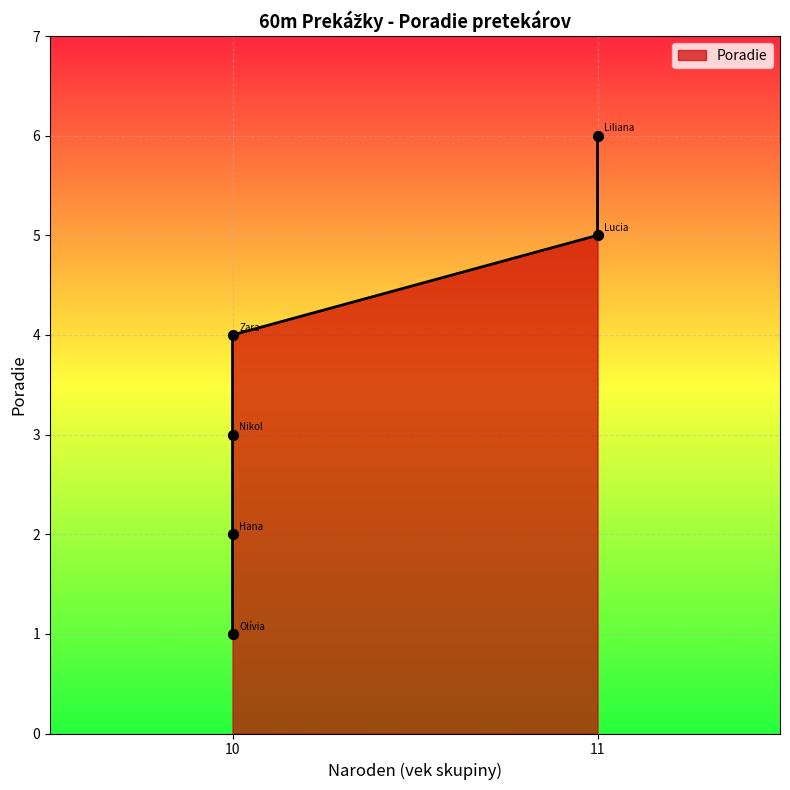

What is the change in value from Kováčová Olívia to Vozárová Sofia Zara?

+3